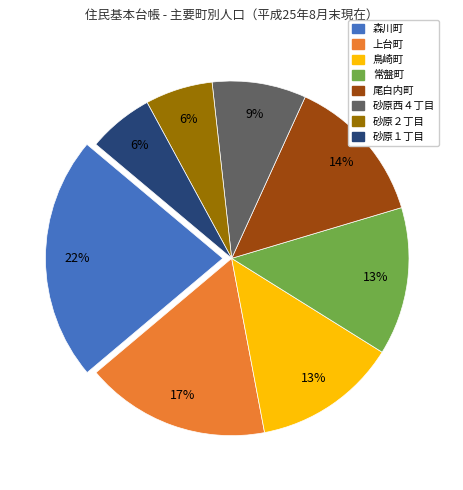

Does 森川町 account for over 50% of the chart?

No